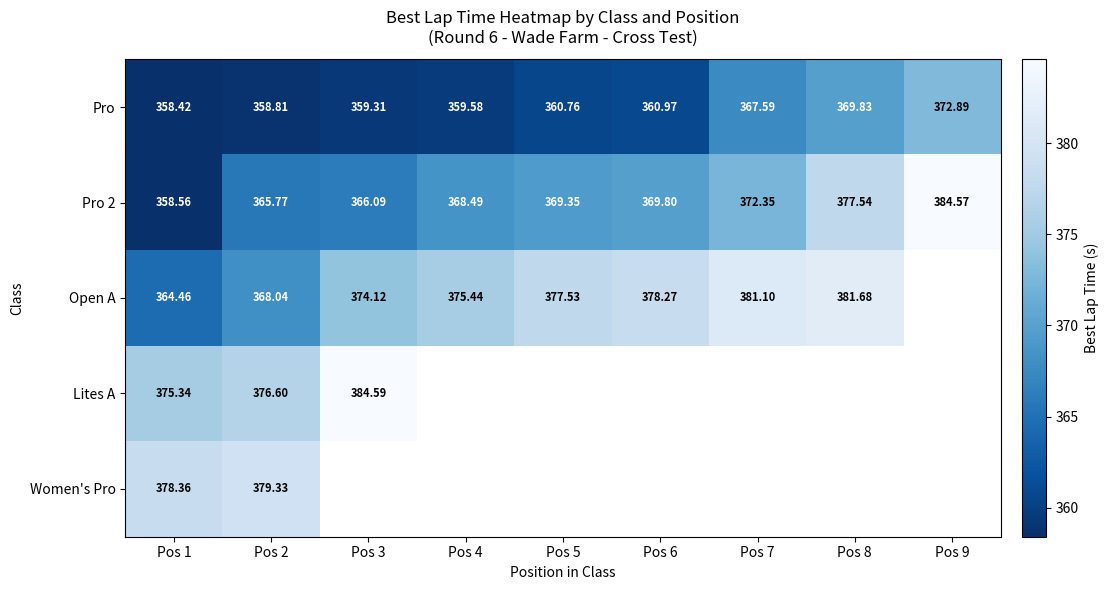

Is the value of Pro 2 at Pos 8 greater than the value of Pro at Pos 7?

Yes